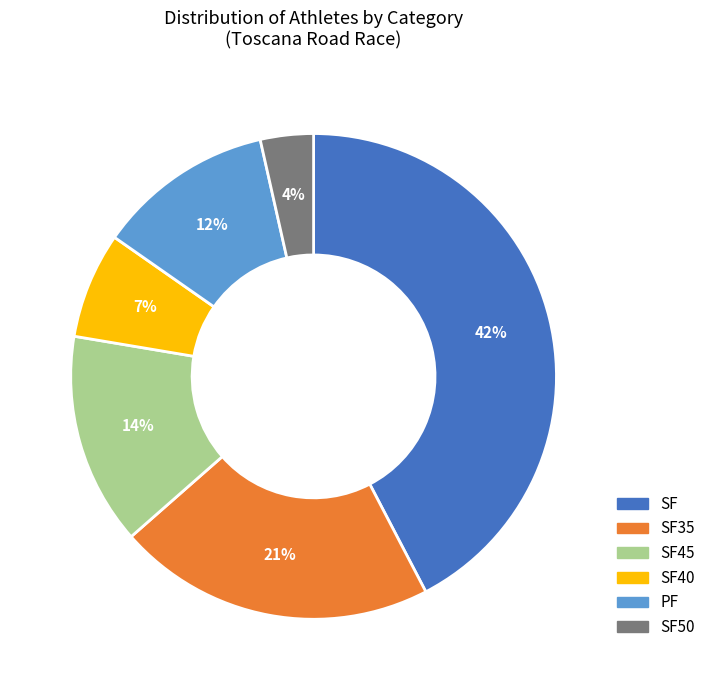

Is there any slice that represents more than half of the pie?

No